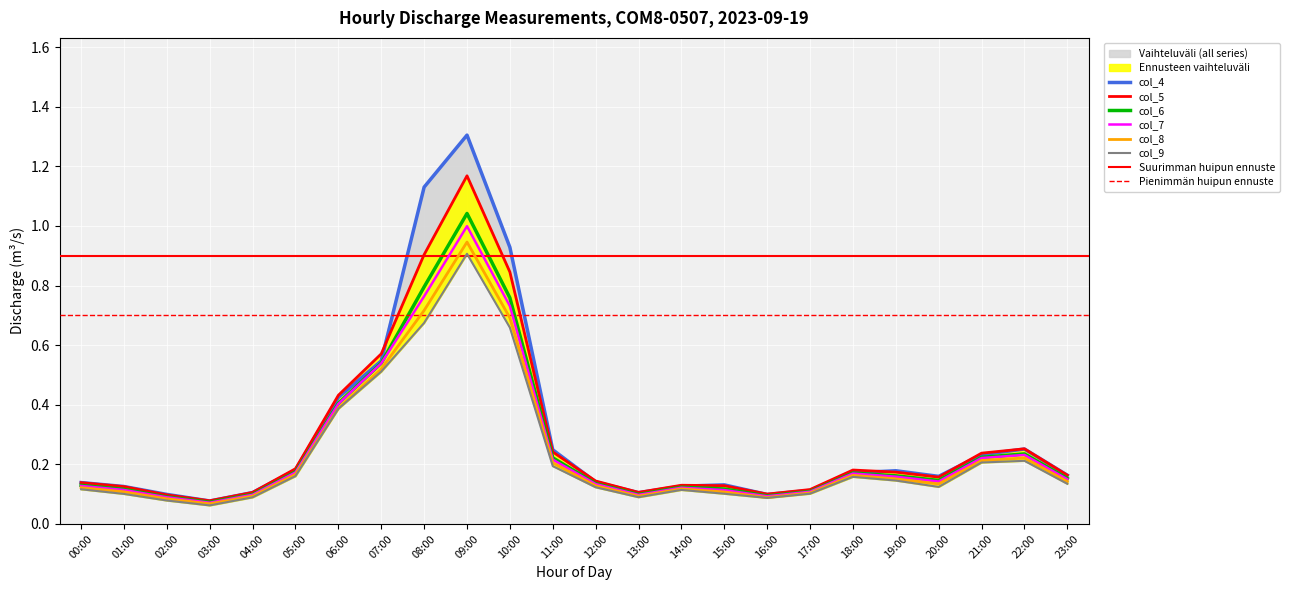

Is the value of col_9 at 14:00 greater than the value of col_7 at 11:00?

No